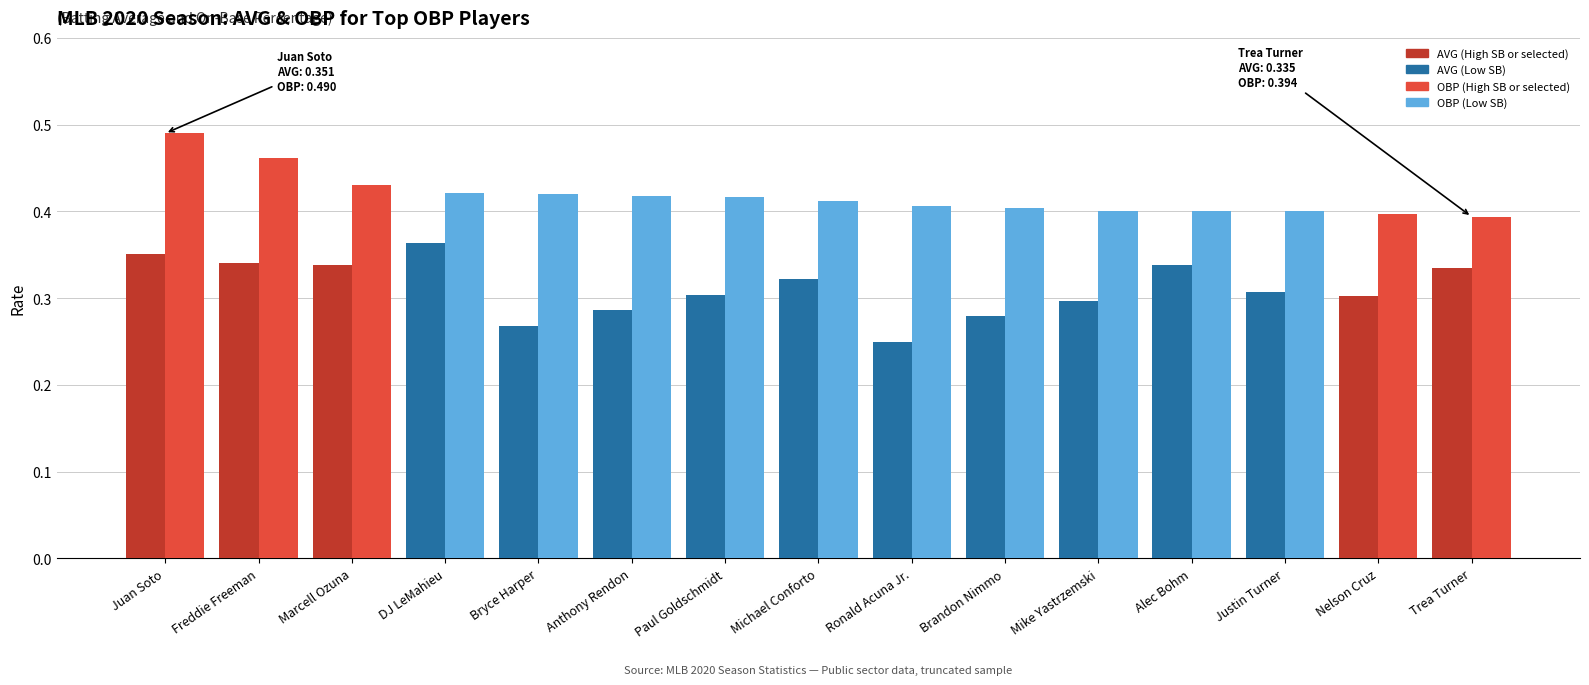

Reading left to right, what are all the values shown in this chart?

AVG: 0.4	0.3	0.3	0.4	0.3	0.3	0.3	0.3	0.2	0.3	0.3	0.3	0.3	0.3	0.3
OBP: 0.5	0.5	0.4	0.4	0.4	0.4	0.4	0.4	0.4	0.4	0.4	0.4	0.4	0.4	0.4